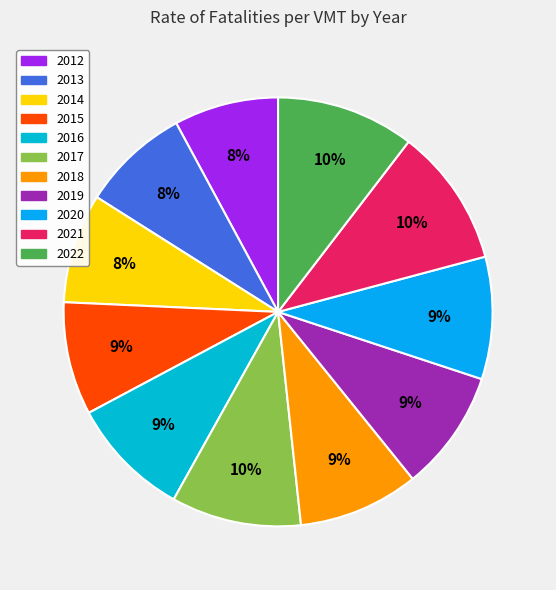

Is it true that 2016 is 23% of the pie?

False